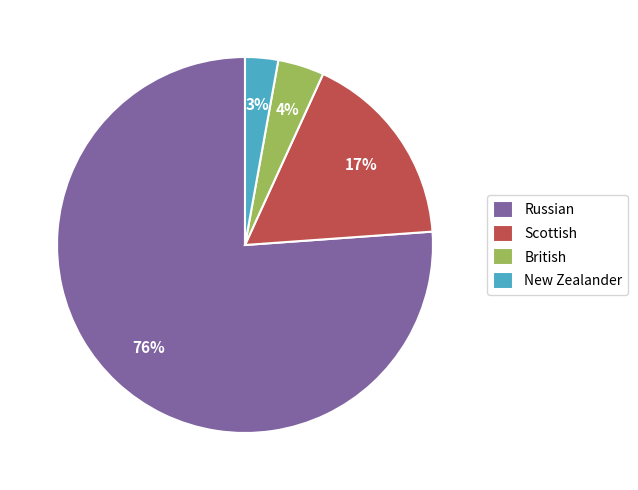

Which category has the biggest portion of the pie?

Russian